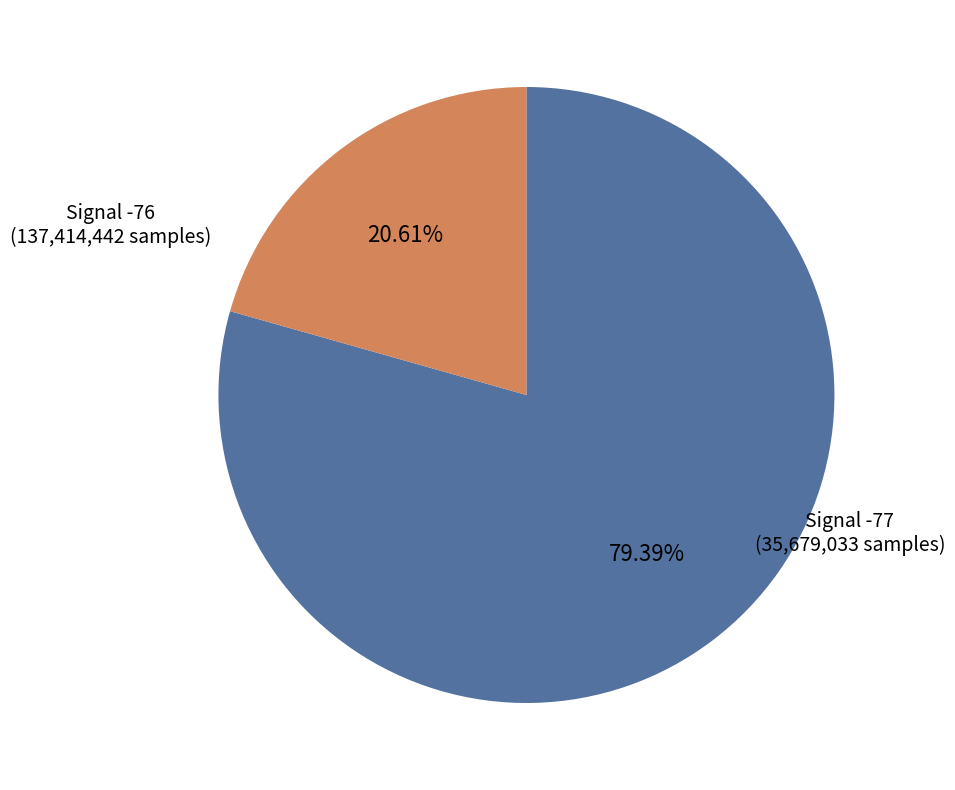

Which has a higher value, Signal -77 or Signal -76?

Signal -76